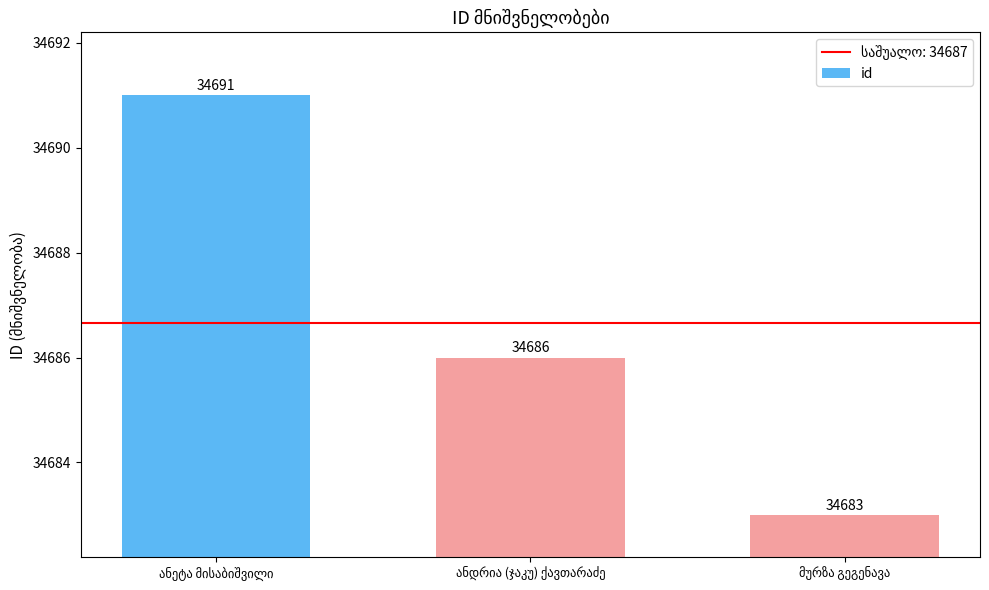

What is the difference between the maximum and minimum values?

8